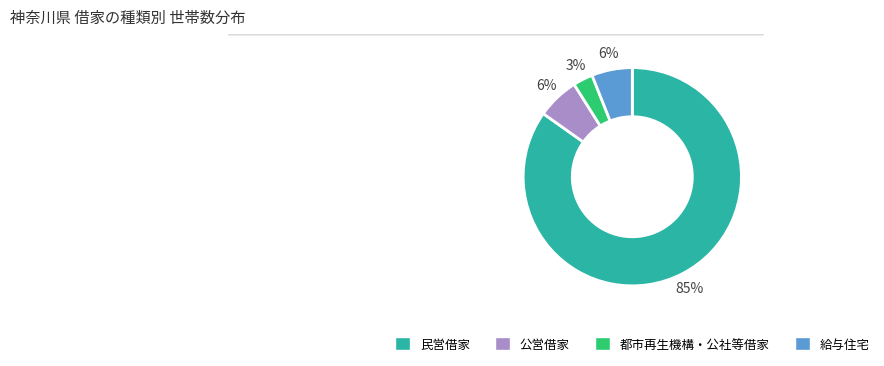

What percentage is the 都市再生機構・公社等借家 slice, to the nearest percent?

3%